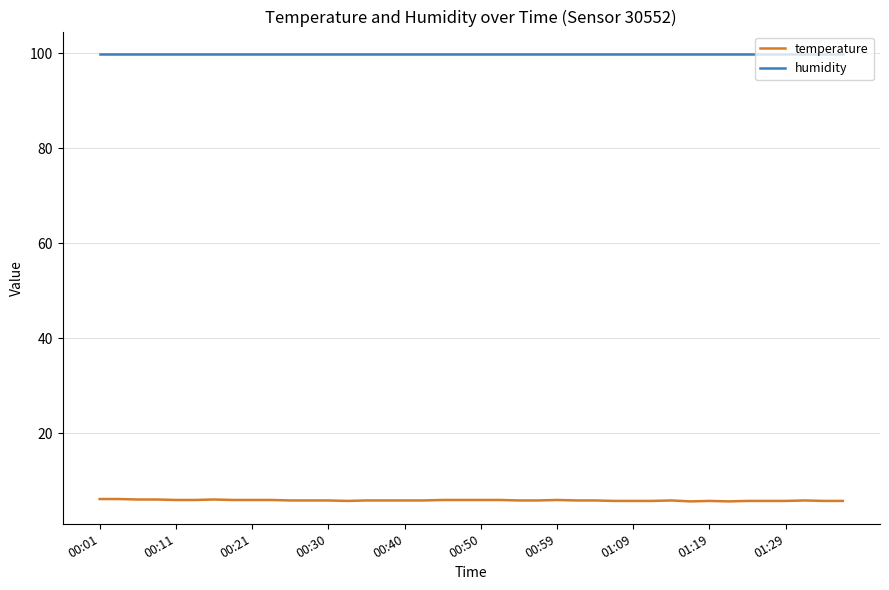

At how many categories does at least one series exceed 69?

40